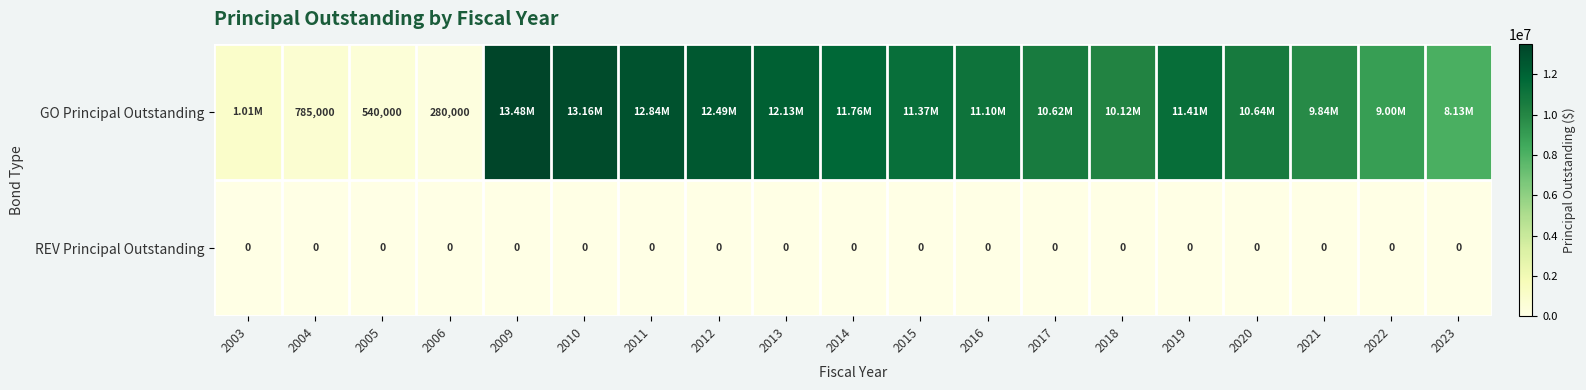

What is the maximum value shown in the chart?

13485000